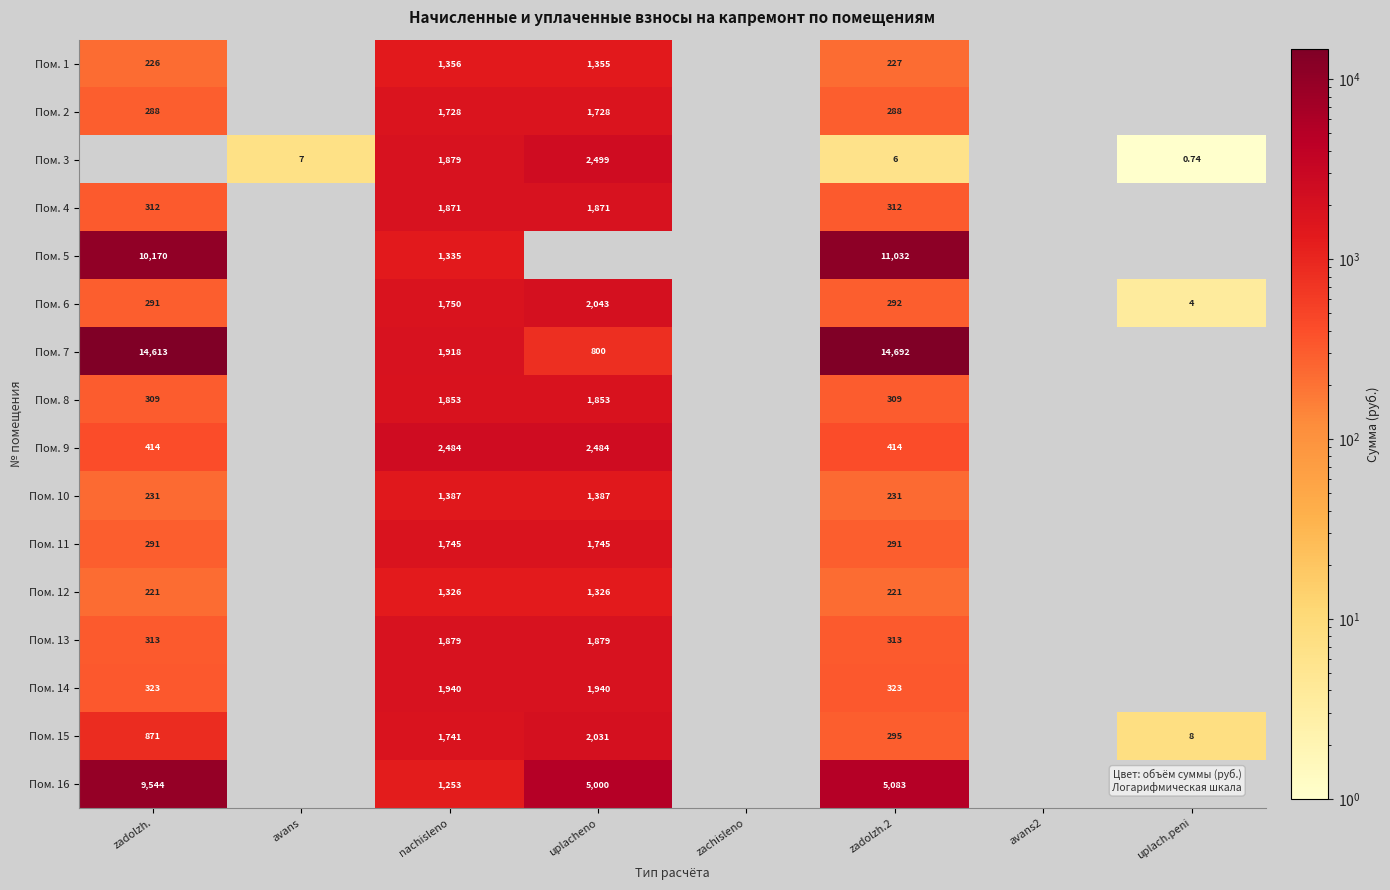

Which series has the widest spread of values?

Пом. 7